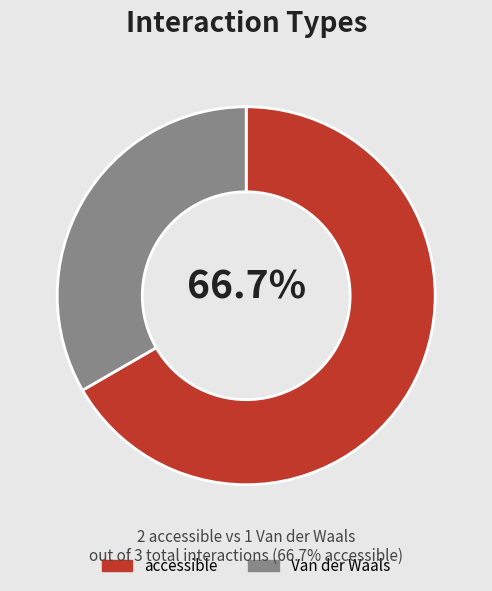

Which has a higher value, accessible or Van der Waals?

accessible